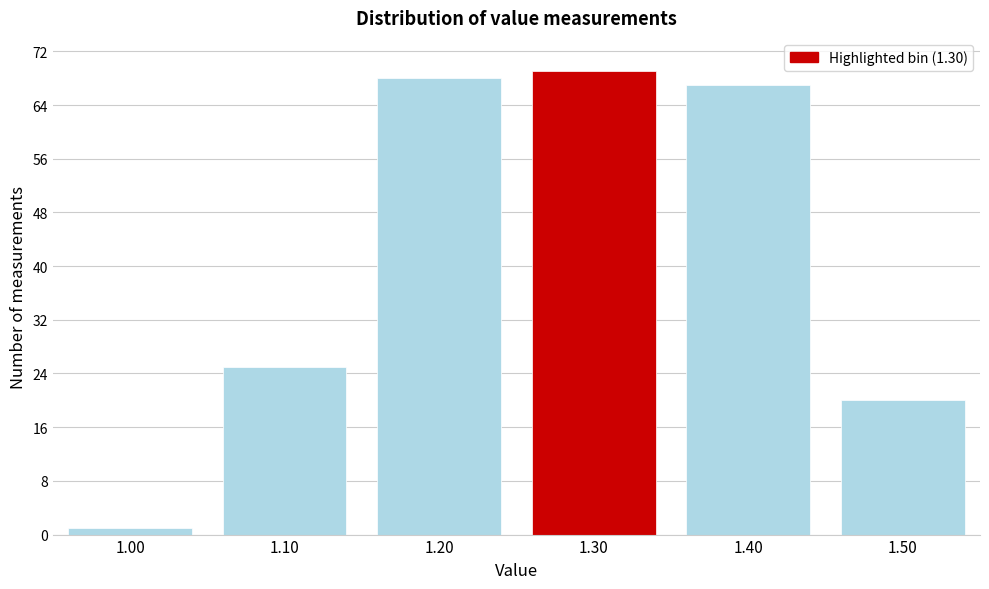

Reading left to right, list all the values displayed in this chart.

1.00=1	1.10=25	1.20=68	1.30=69	1.40=67	1.50=20